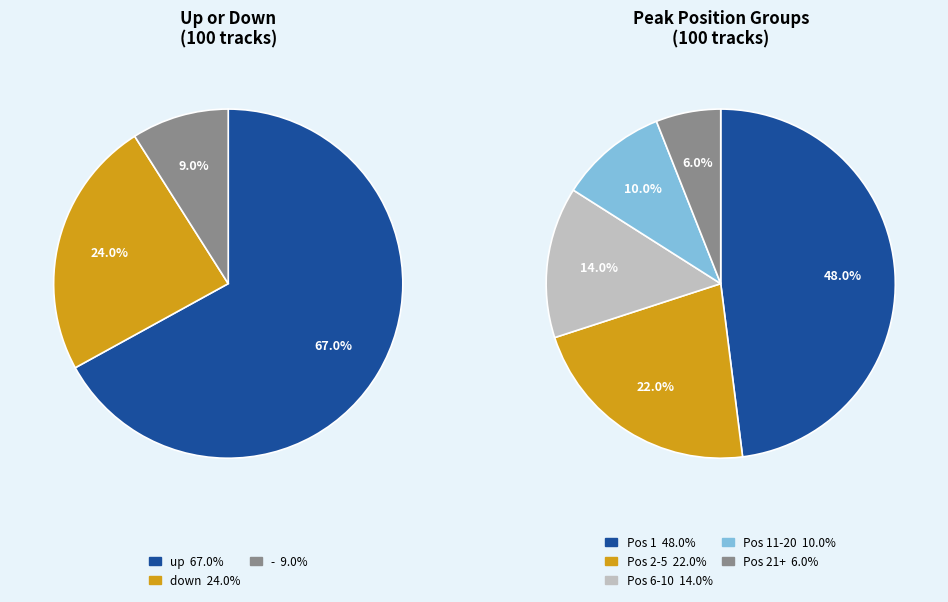

To the nearest percent, what is the average slice percentage?

33%